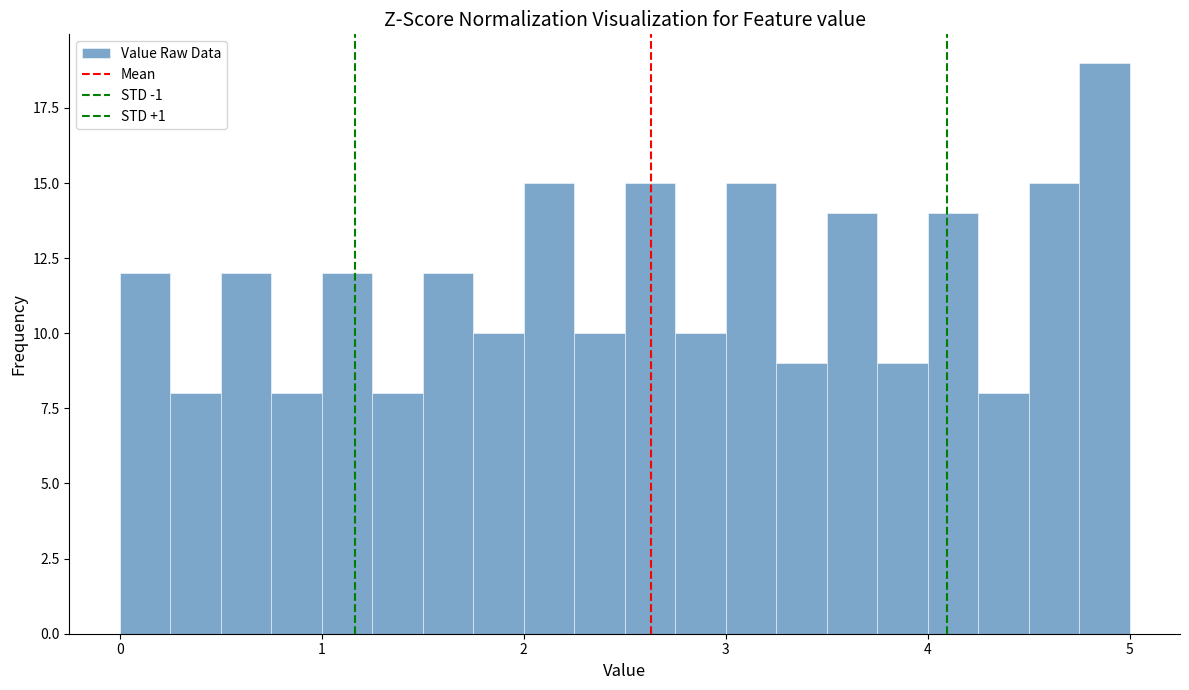

Around what value on the x-axis is the tallest bar? Give the approximate position of its centre, as read against the axis.

4.9